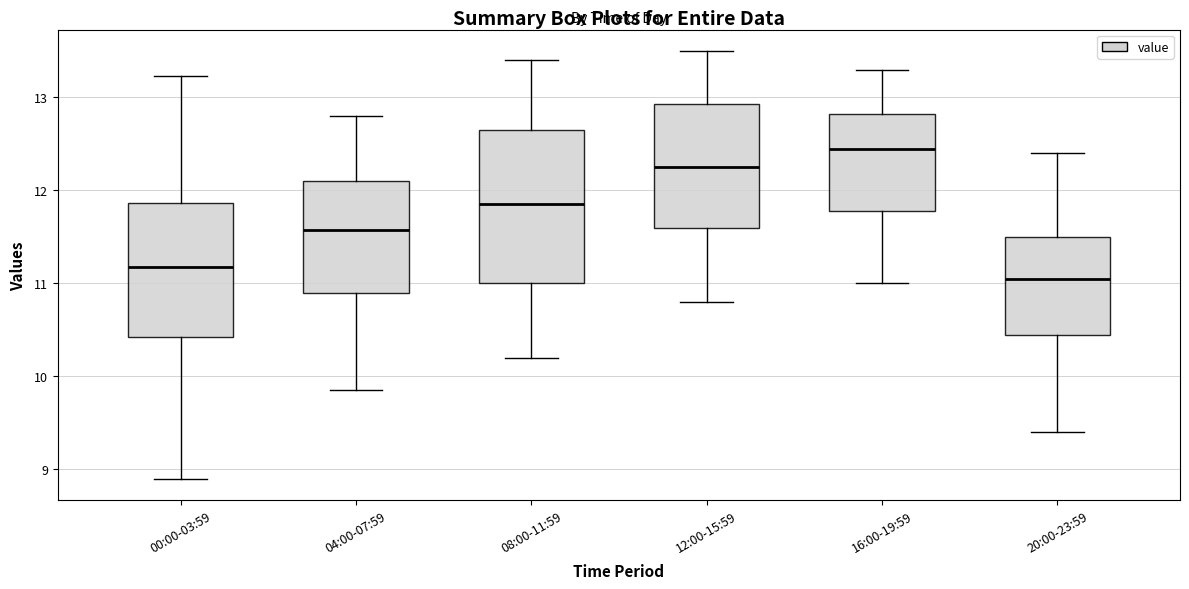

Where does the median line of the box for 00:00-03:59 sit on the y-axis? The values are not printed on the chart, so give them approximately, as read against the axis.

11.2